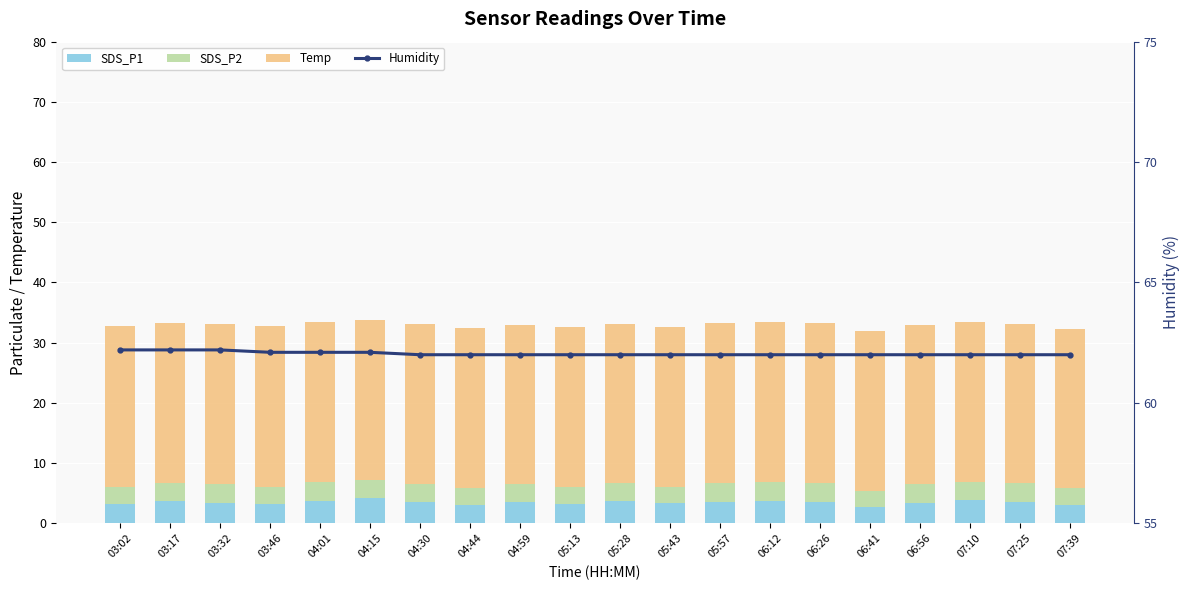

How many data points does each series have?

20